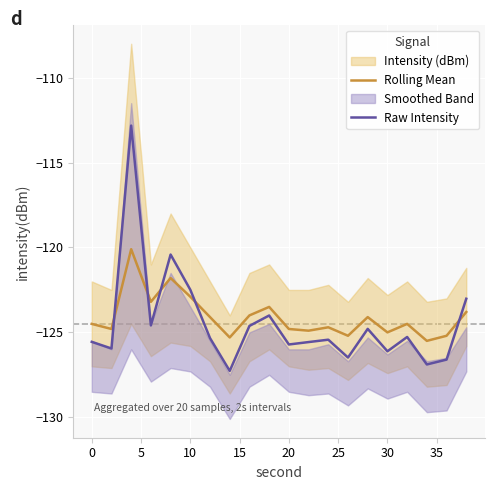

How many intersections are there between Raw Intensity and Rolling Mean?

5